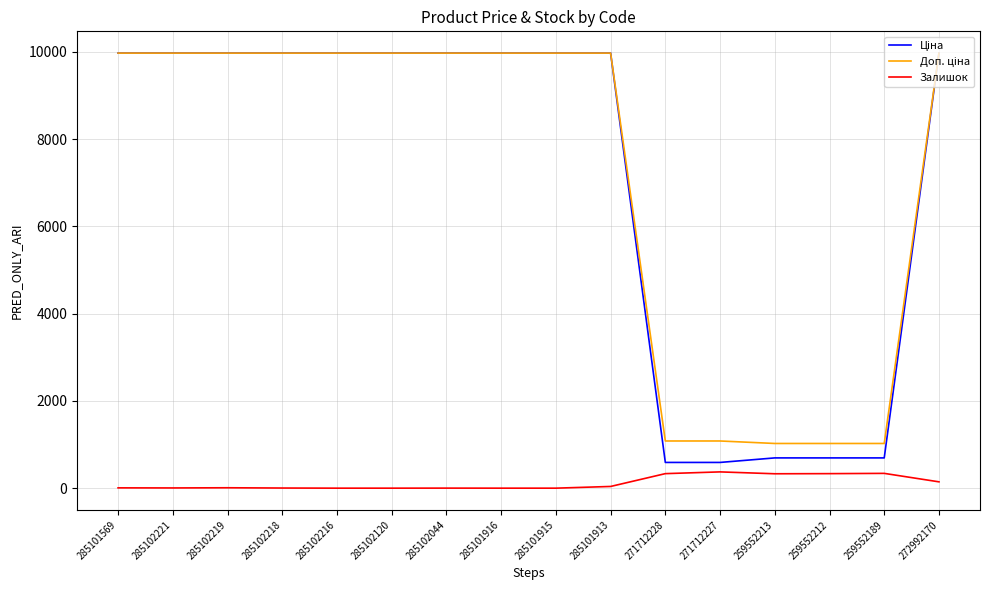

What is the difference between the Залишок values at 285101915 and 271712227?

373.0